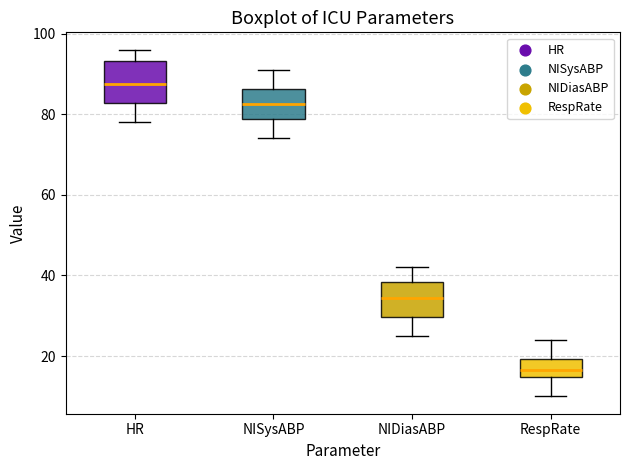

Where does the median line of the box for NISysABP sit on the y-axis? The values are not printed on the chart, so give them approximately, as read against the axis.

82